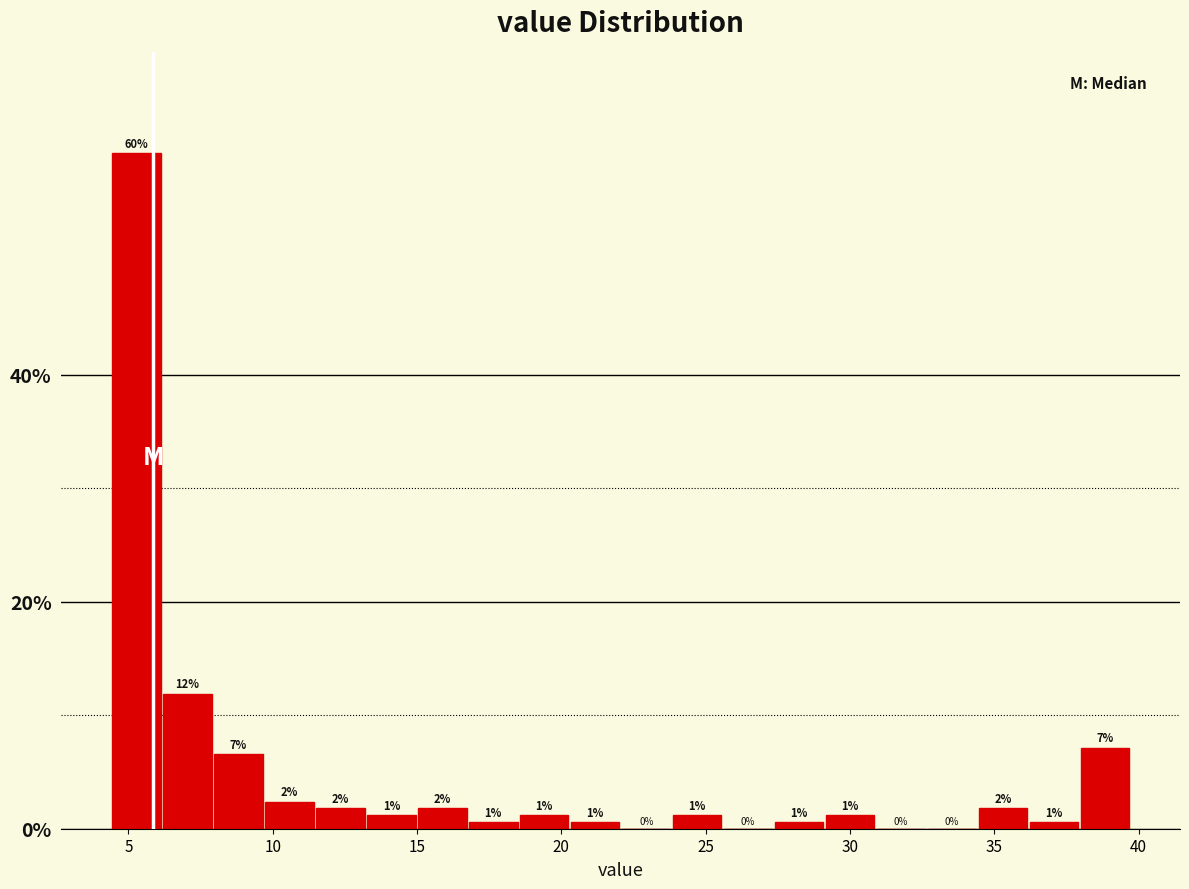

Around what value on the x-axis is the tallest bar? Give the approximate position of its centre, as read against the axis.

5.5